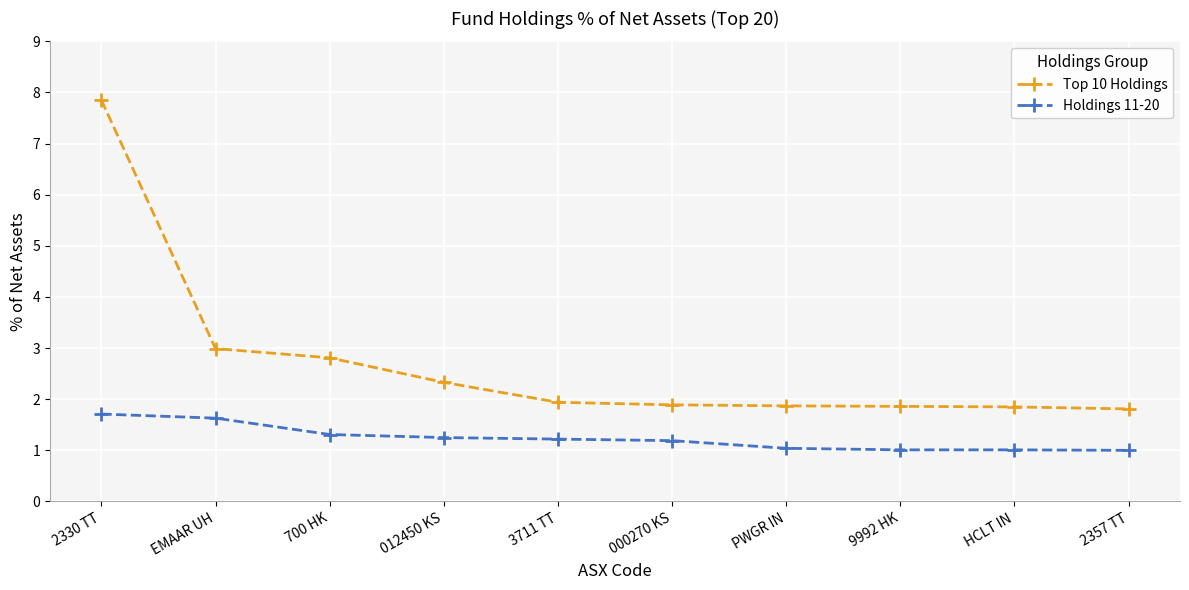

What is the average value of the Holdings 11-20 series?

1.2